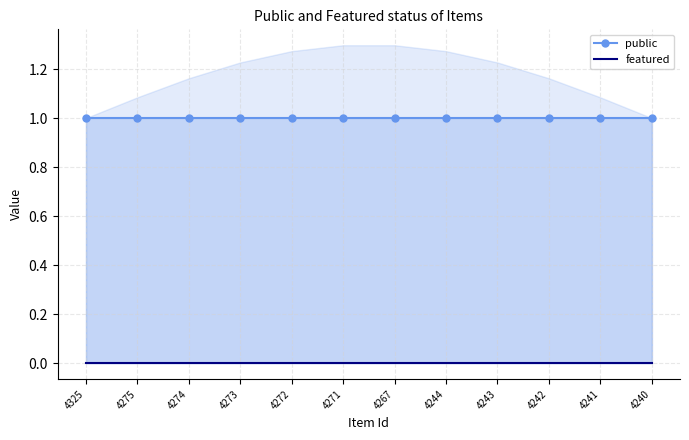

Between 4274 and 4242, which series saw the biggest shift?

public